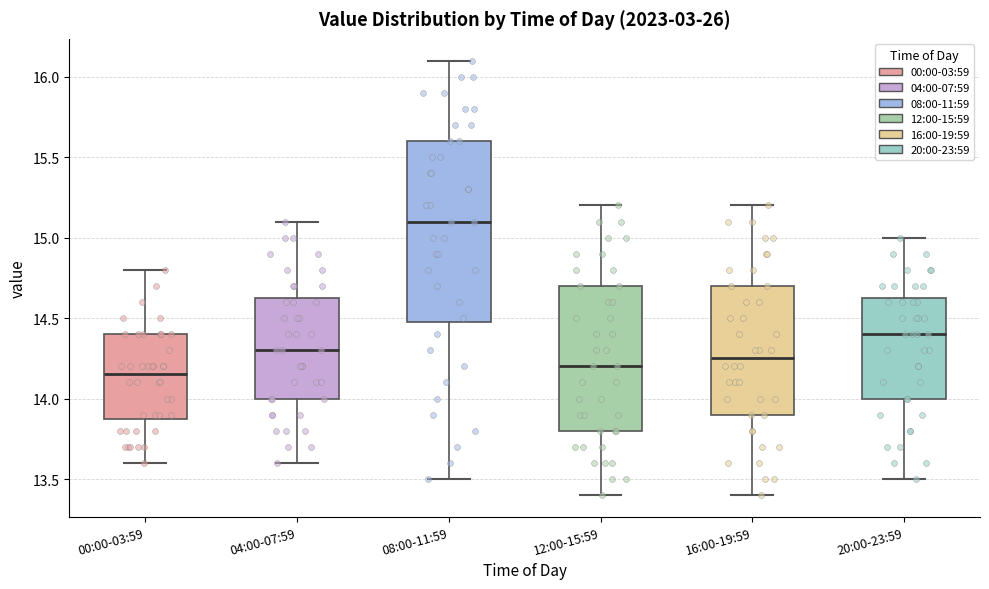

Reading left to right, read every box against the y-axis: the position of its median line, the range the box covers, and the ends of its whiskers. The values are not printed on the chart, so give them approximately, as read against the axis.

00:00-03:59: median 14.15, box 13.90 to 14.40, whiskers 13.60 to 14.80
04:00-07:59: median 14.30, box 14.00 to 14.65, whiskers 13.60 to 15.10
08:00-11:59: median 15.10, box 14.50 to 15.60, whiskers 13.50 to 16.10
12:00-15:59: median 14.20, box 13.80 to 14.70, whiskers 13.40 to 15.20
16:00-19:59: median 14.25, box 13.90 to 14.70, whiskers 13.40 to 15.20
20:00-23:59: median 14.40, box 14.00 to 14.65, whiskers 13.50 to 15.00